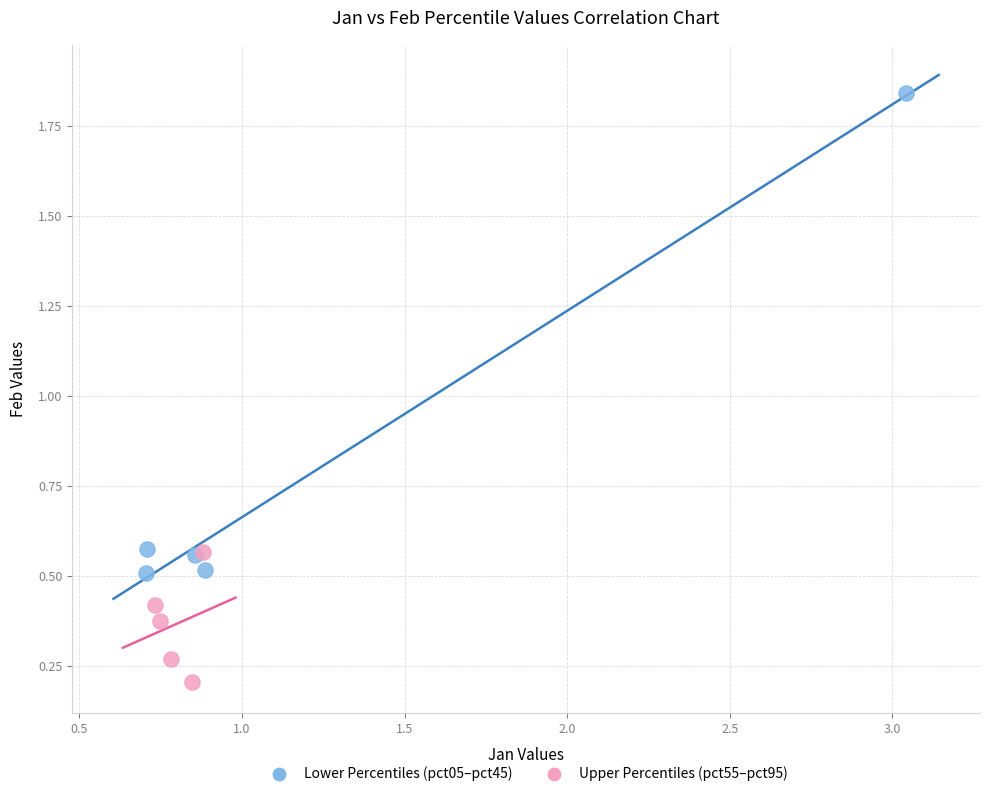

Which series contains the lowest Y value?

Upper Percentiles (pct55–pct95)